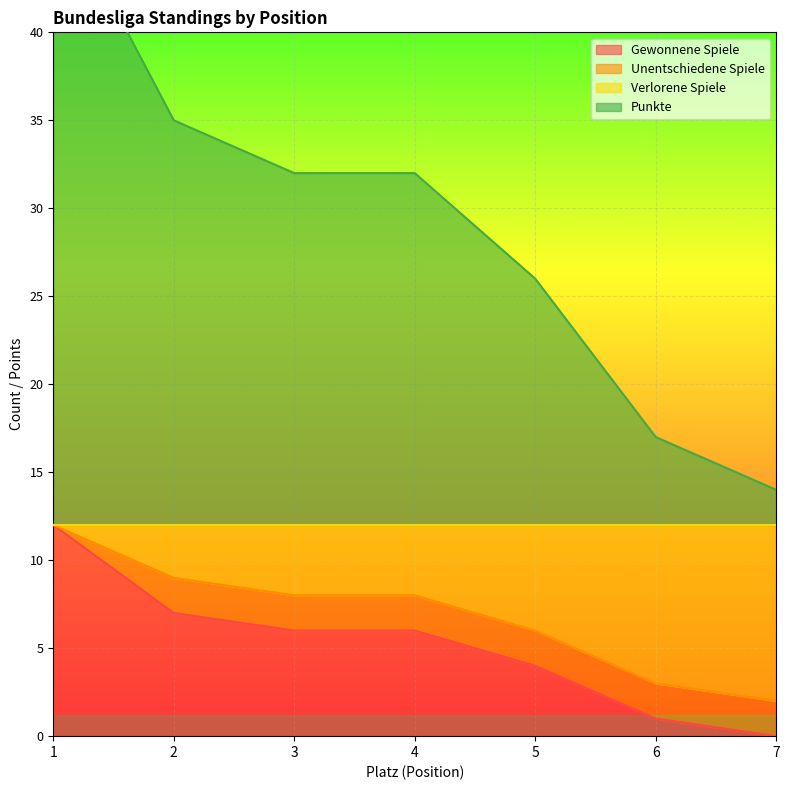

Which series has the largest range (max minus min)?

Punkte